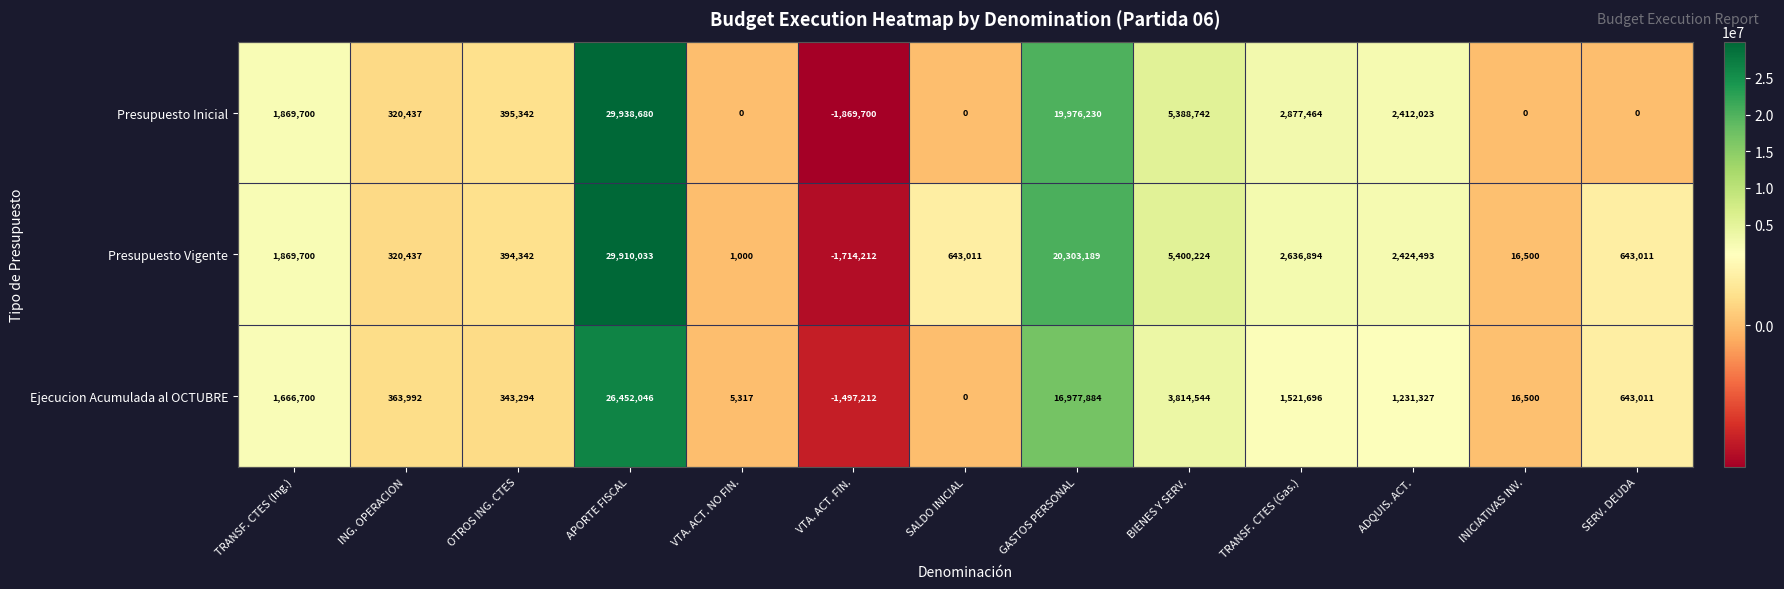

What is the sum of the Presupuesto Vigente values at VTA. ACT. FIN. and ING. OPERACION?

-1393775